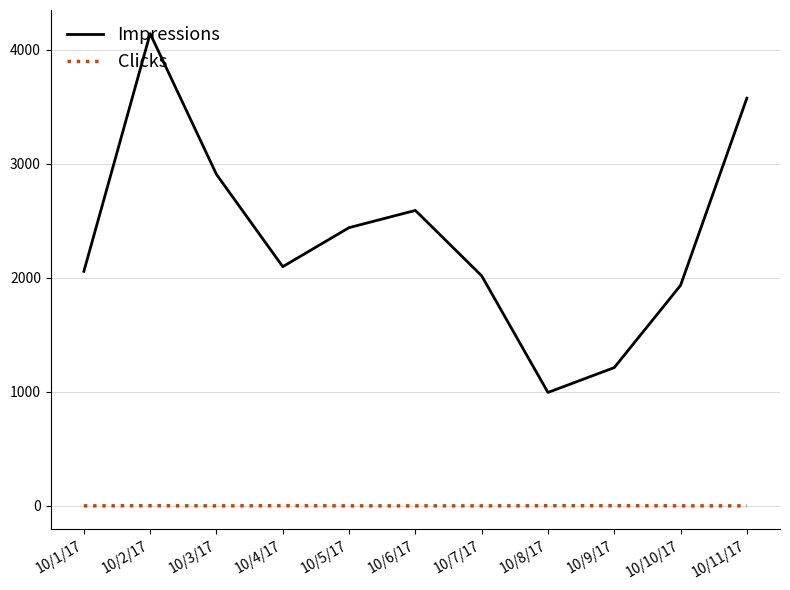

What is the sum of the Impressions values at 10/5/17 and 10/9/17?

3651